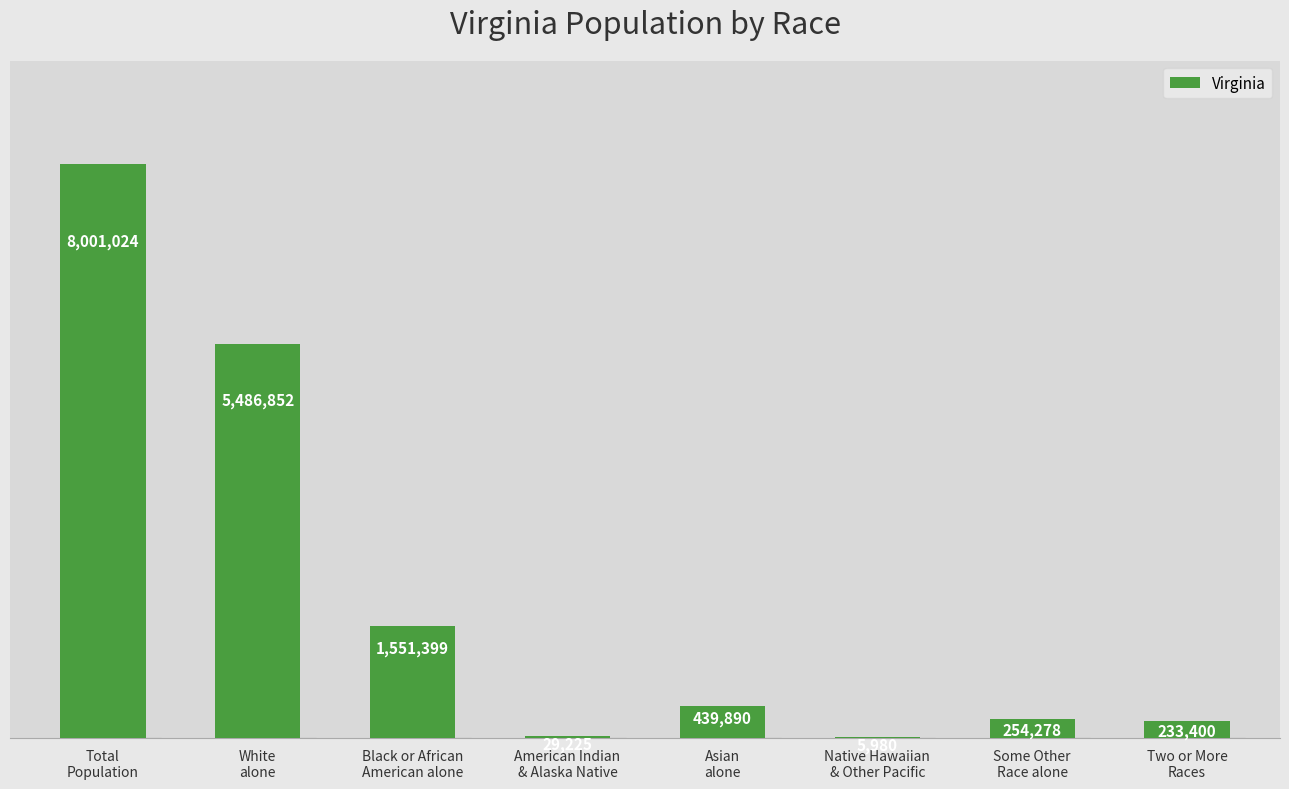

Approximately how many times larger is the value at Two or More
Races compared to Native Hawaiian
& Other Pacific?

39.0